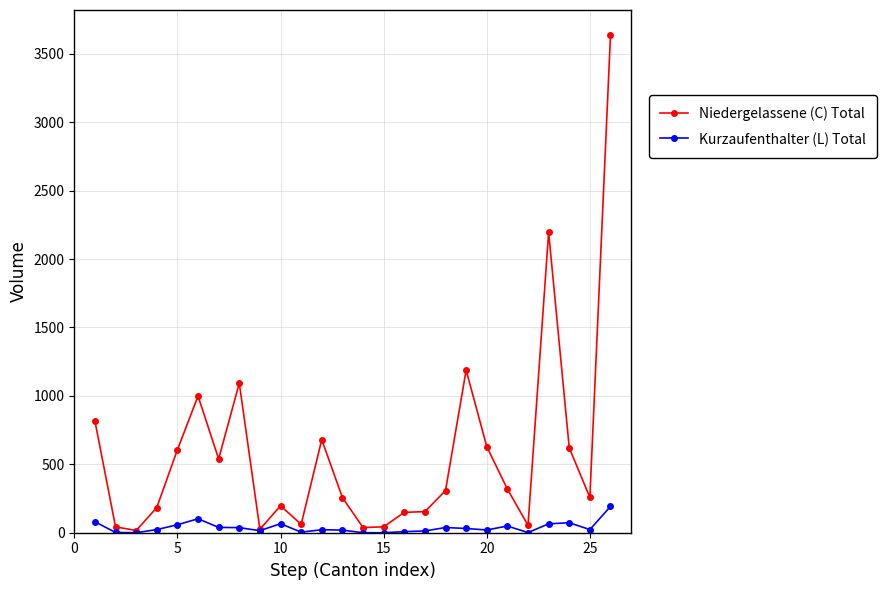

What are all the series names shown in the legend?

Niedergelassene (C) Total, Kurzaufenthalter (L) Total